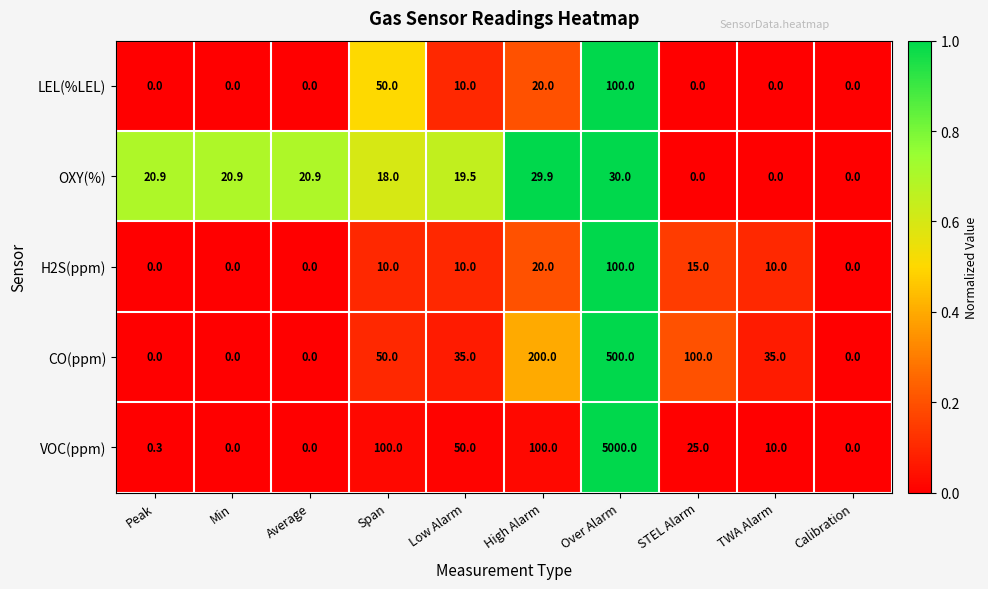

What is the difference between the highest and lowest values at High Alarm?

180.0